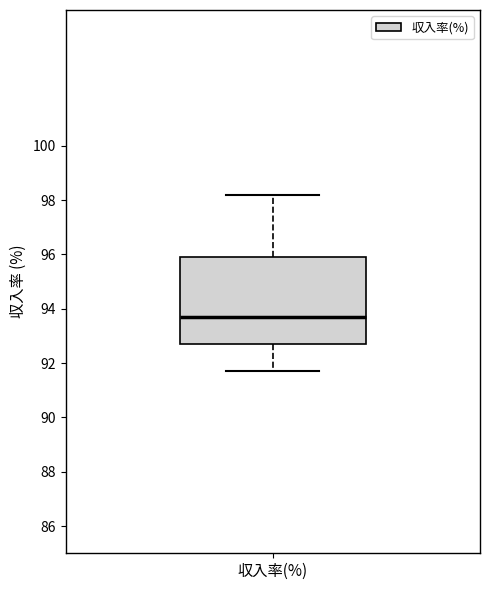

Where is the upper edge of the box for 収入率(%) on the y-axis? The values are not printed on the chart, so give them approximately, as read against the axis.

96.0